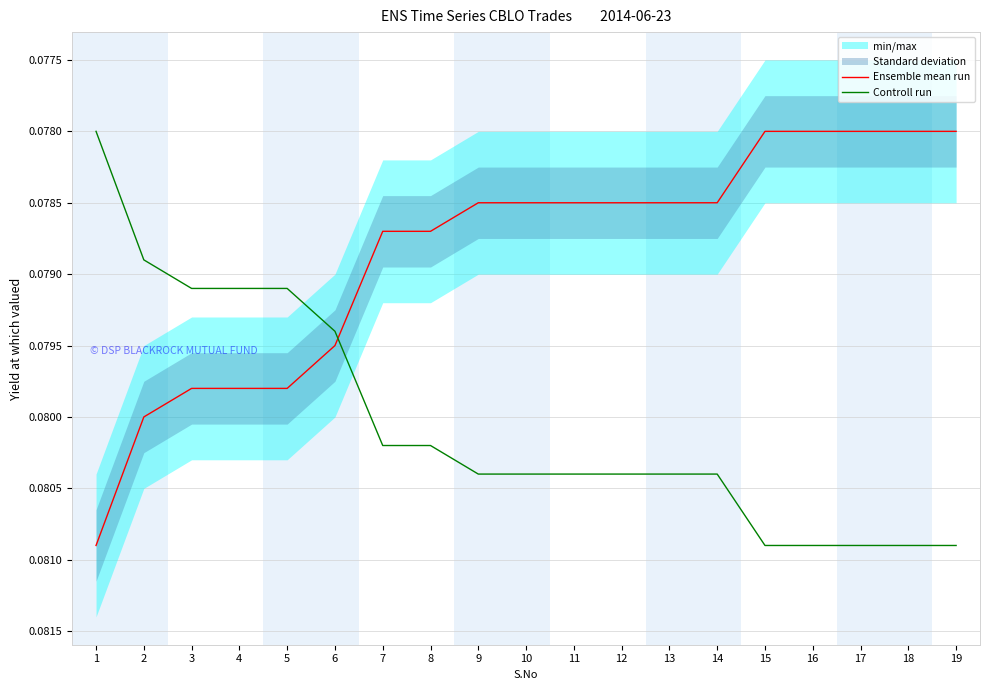

What is the value of the Ensemble mean run point at the 17th from the left?

0.1